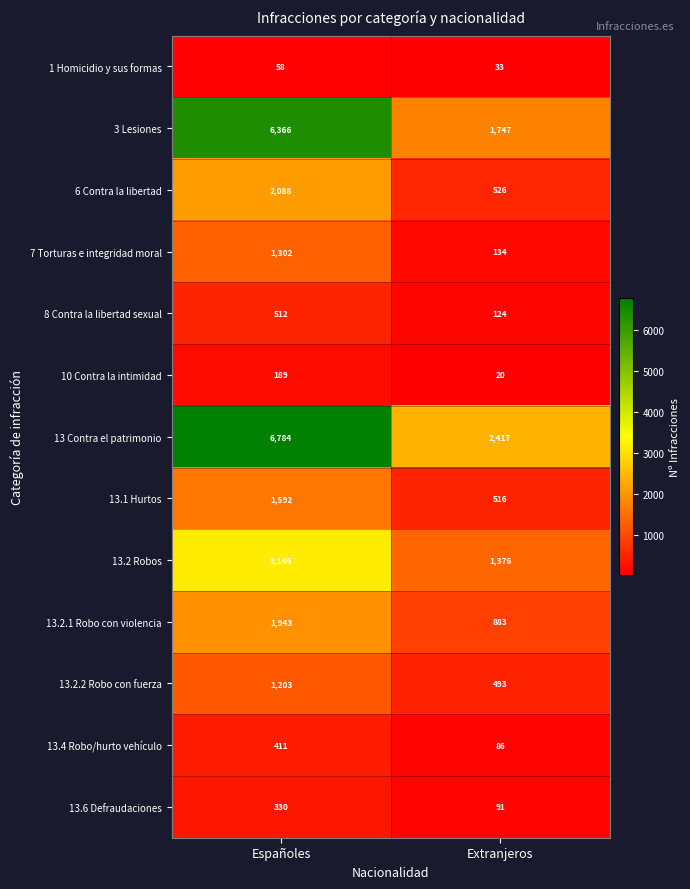

How many categories are shown in the chart?

2